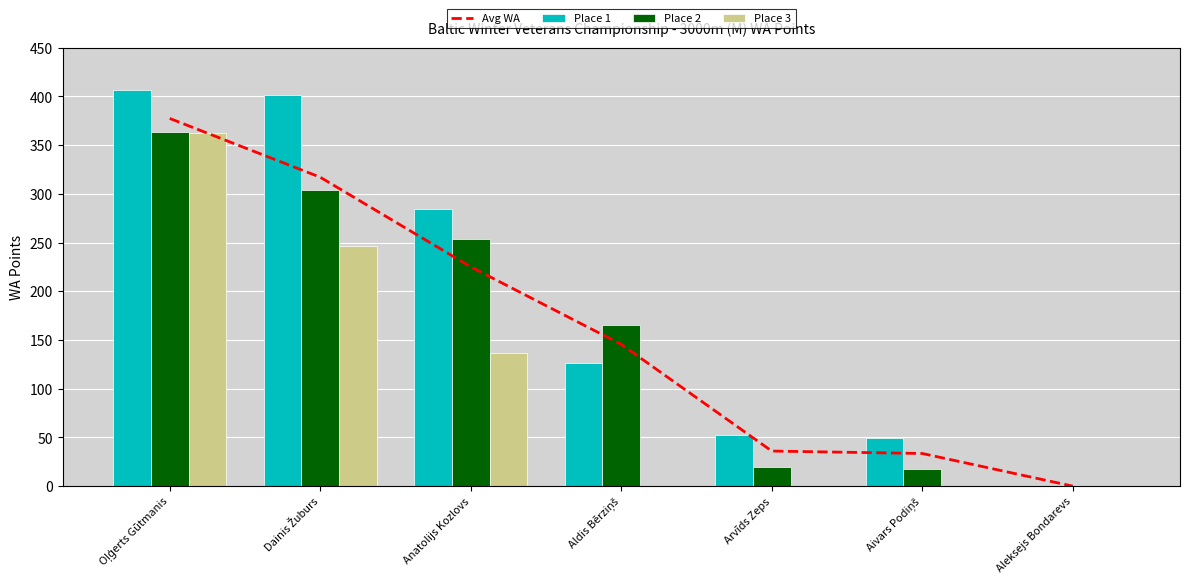

The value of Place 2 at Aivars Podiņš is 18.0. True or false?

True